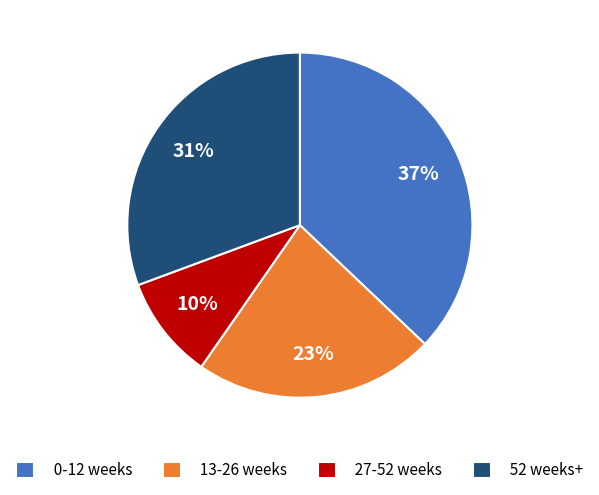

Count the number of slices in the pie.

4